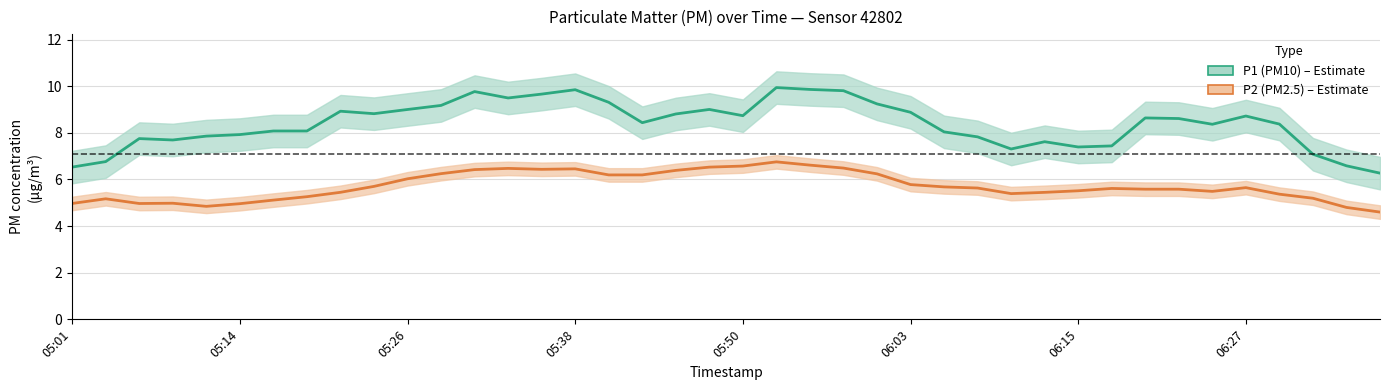

Reading left to right, list all the values displayed in this chart.

P1 (PM10): 6.5	6.8	7.8	7.7	7.9	7.9	8.1	8.1	8.9	8.8	9.0	9.2	9.8	9.5	9.7	9.8	9.3	8.4	8.8	9.0	8.7	9.9	9.9	9.8	9.2	8.9	8.0	7.8	7.3	7.6	7.4	7.4	8.6	8.6	8.4	8.7	8.4	7.1	6.6	6.3
P2 (PM2.5): 5.0	5.2	5.0	5.0	4.8	5.0	5.1	5.3	5.4	5.7	6.0	6.2	6.4	6.5	6.4	6.5	6.2	6.2	6.4	6.5	6.6	6.8	6.6	6.5	6.2	5.8	5.7	5.6	5.4	5.4	5.5	5.6	5.6	5.6	5.5	5.6	5.4	5.2	4.8	4.6